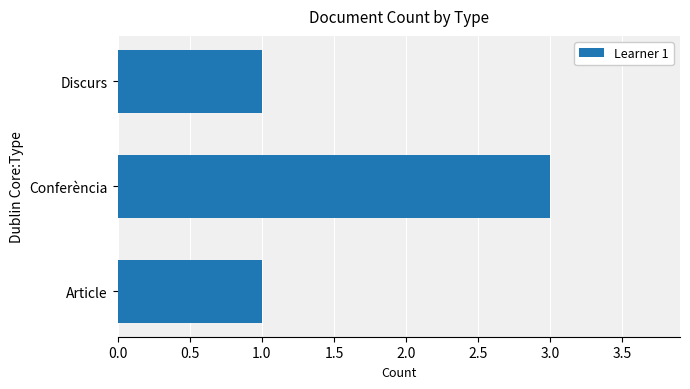

Which label corresponds to the largest value in the chart?

Conferència